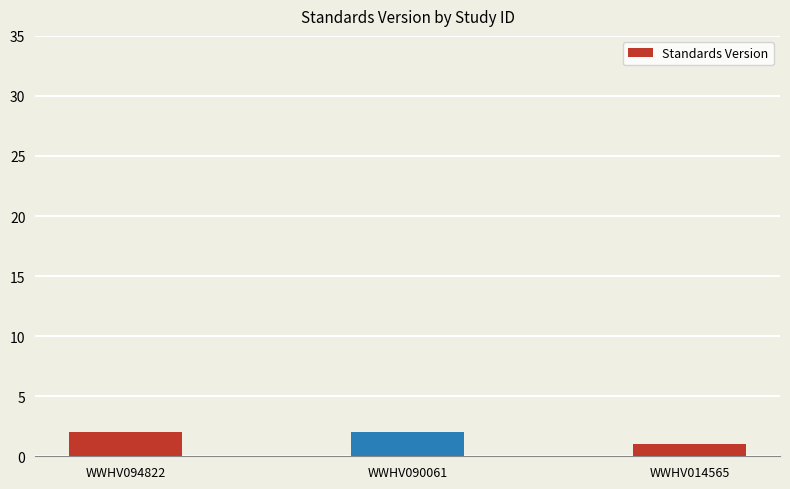

Which label corresponds to the smallest value in the chart?

WWHV014565